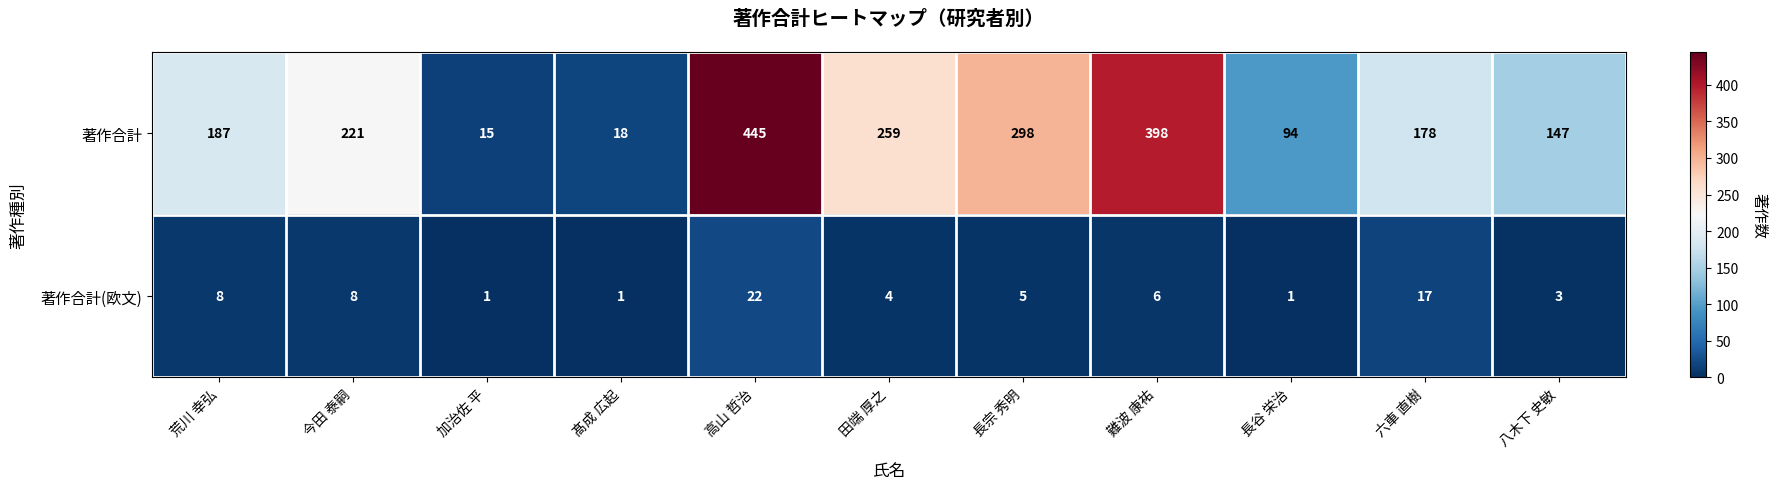

Reading left to right, transcribe all the data shown in this chart.

著作合計: 187	221	15	18	445	259	298	398	94	178	147
著作合計(欧文): 8	8	1	1	22	4	5	6	1	17	3